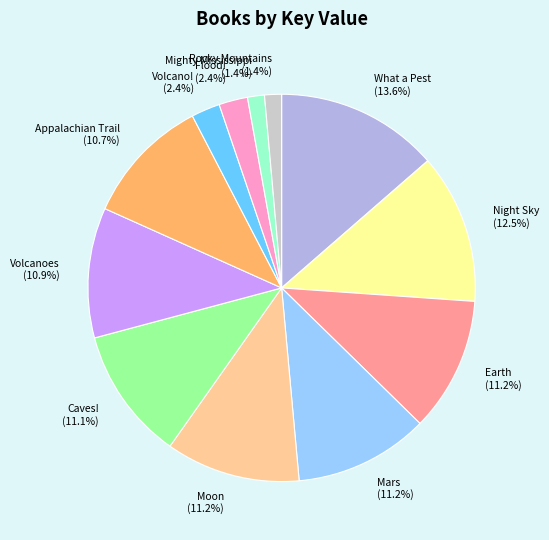

Which has a higher value, Mighty Mississippi or Earth?

Earth